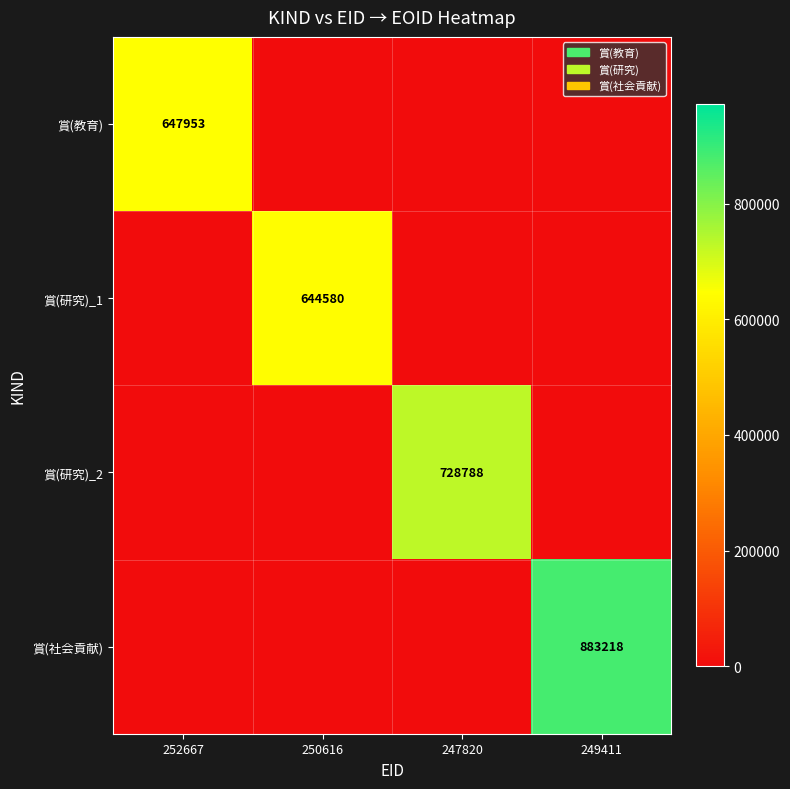

Is it true that 賞(研究)_1 equals 644580 at 250616?

True